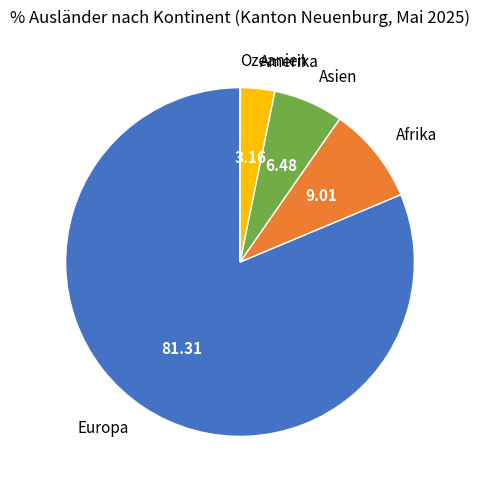

What is the largest slice in the pie chart?

Europa